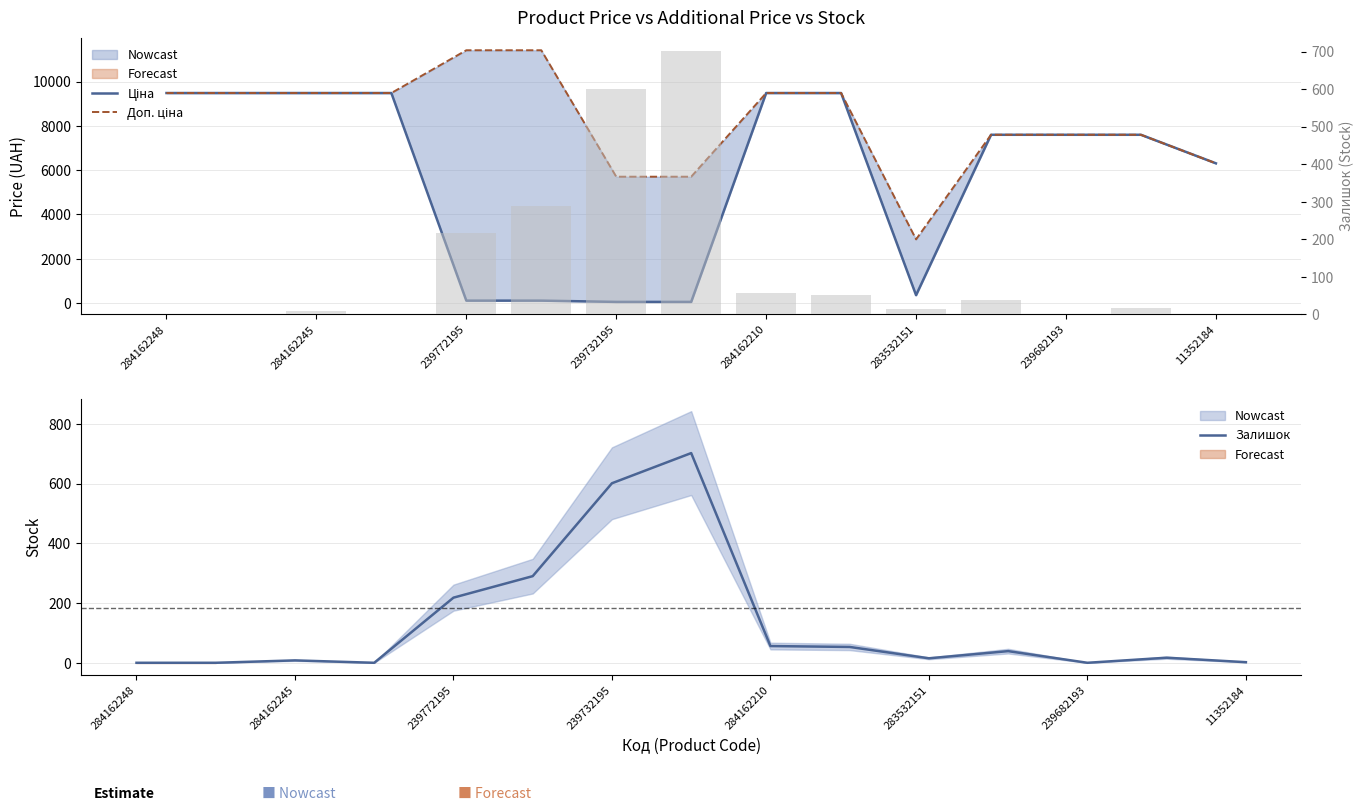

What is the difference between the highest and lowest values at 13?

7579.5